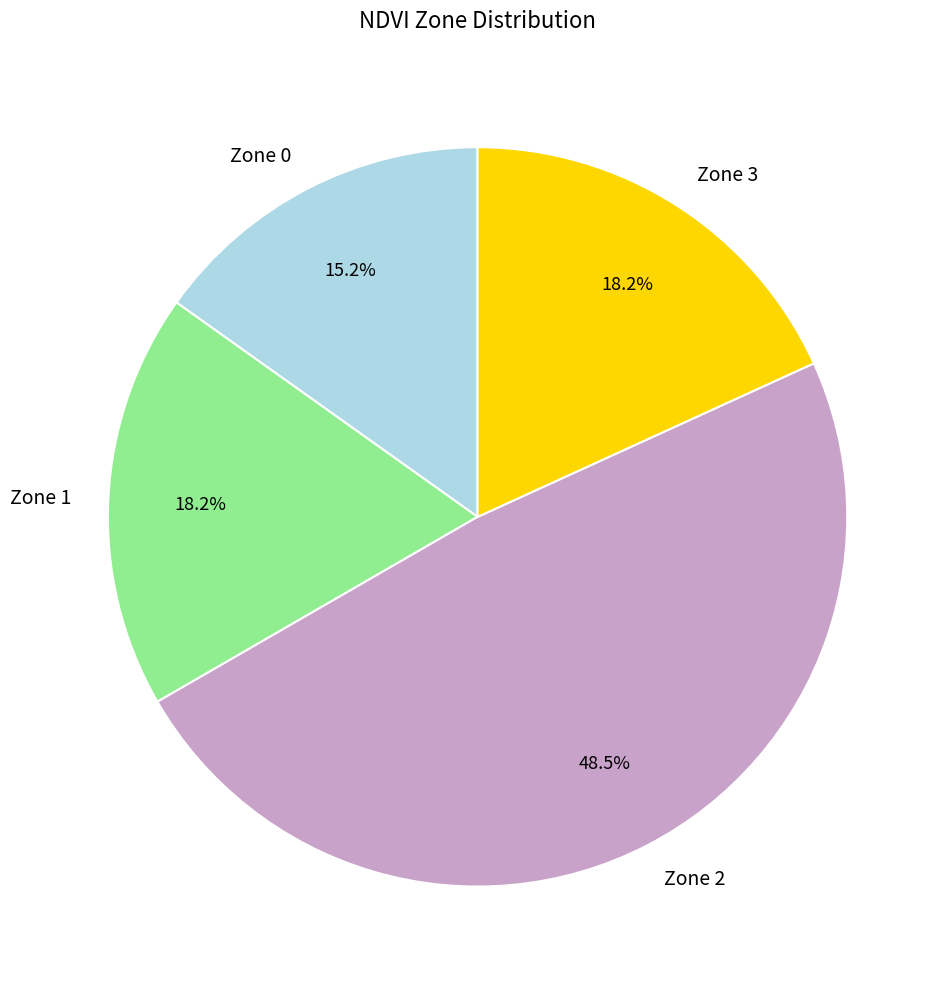

Between Zone 1 and Zone 2, which is larger?

Zone 2